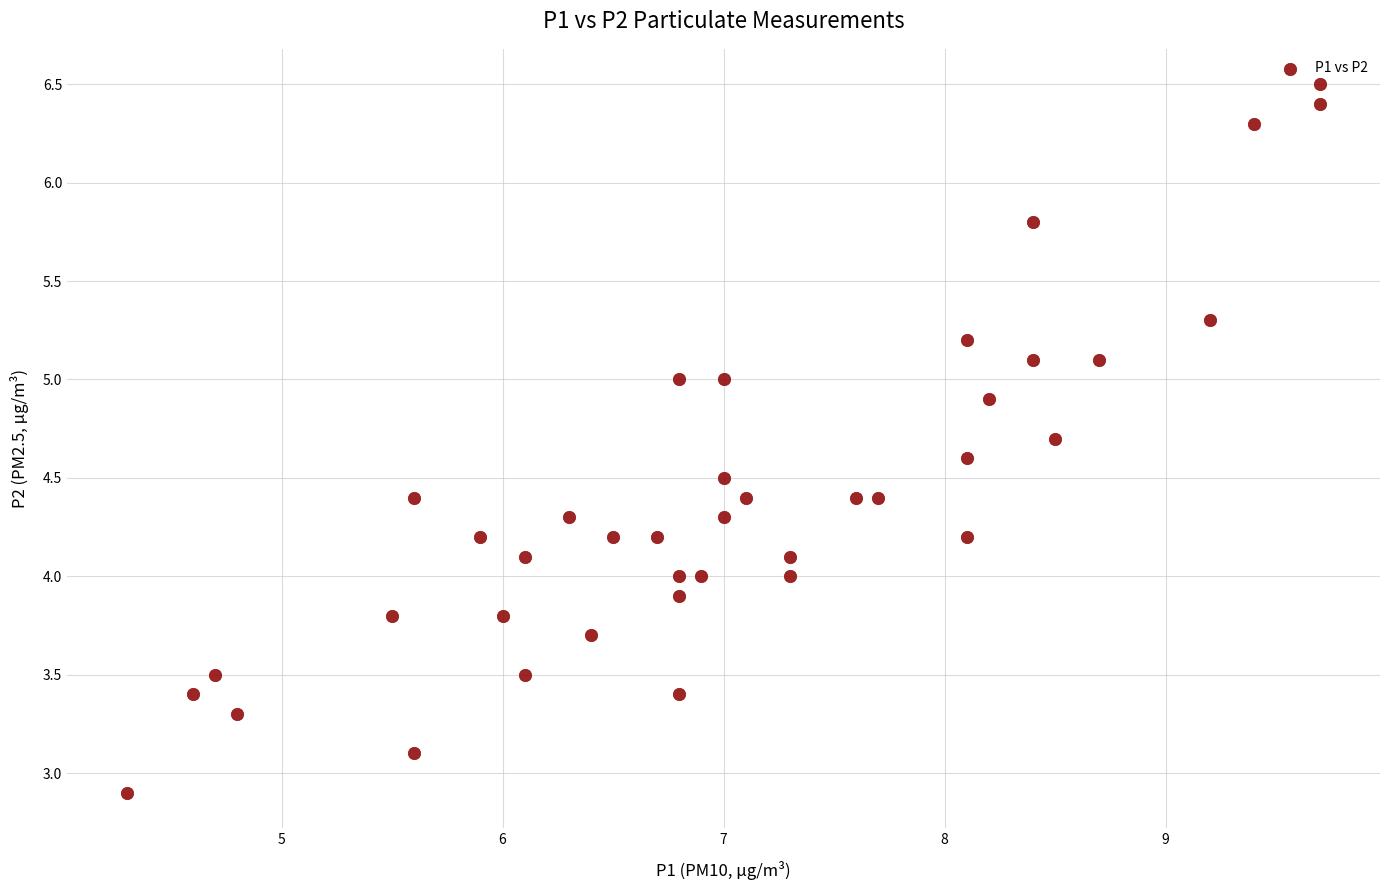

What is the range of X values (max minus min)?

5.4